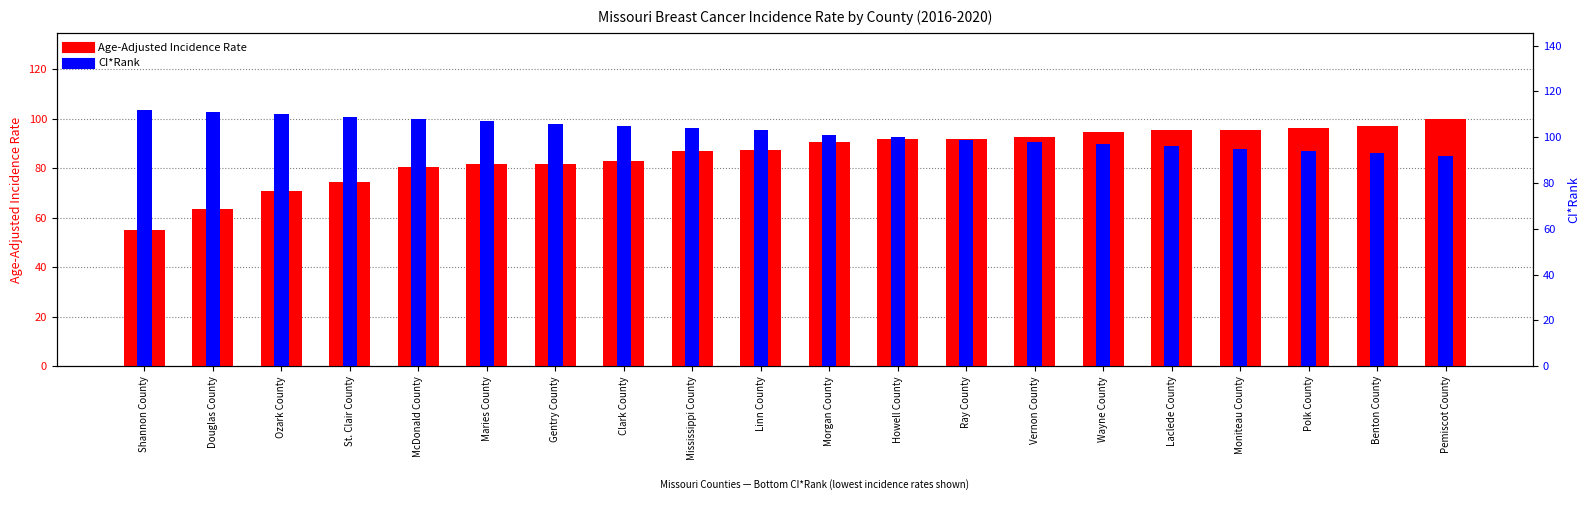

Which category has the lowest value in the CI*Rank series?

Pemiscot County